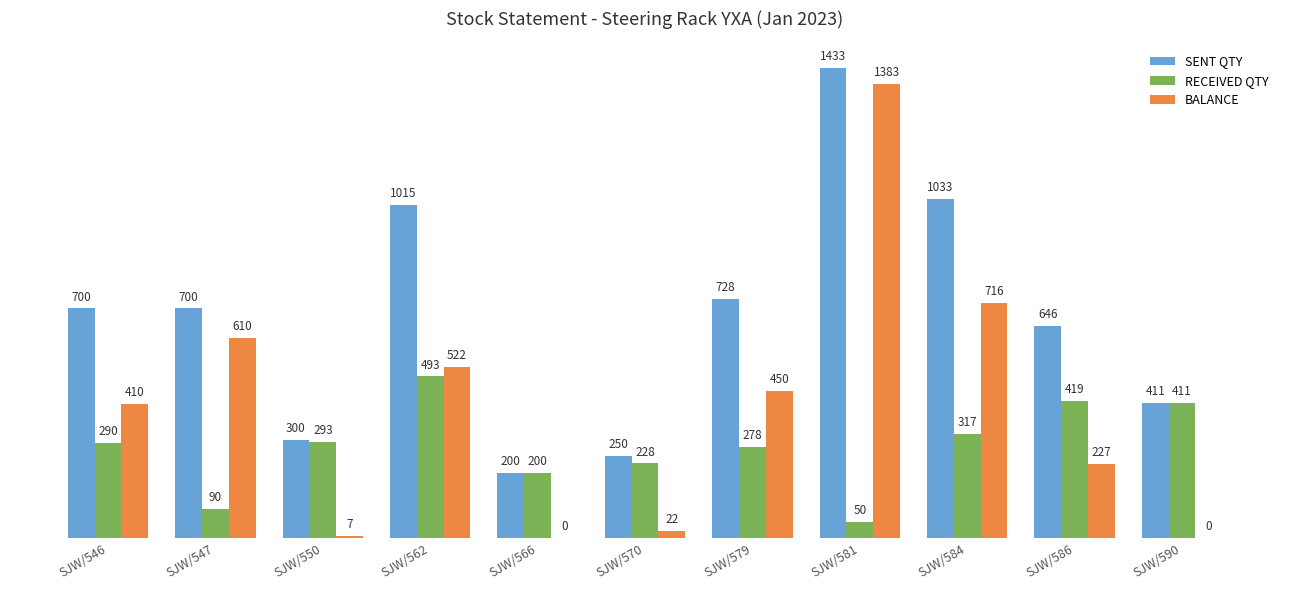

The value of SENT QTY at SJW/562 is 1015. True or false?

True